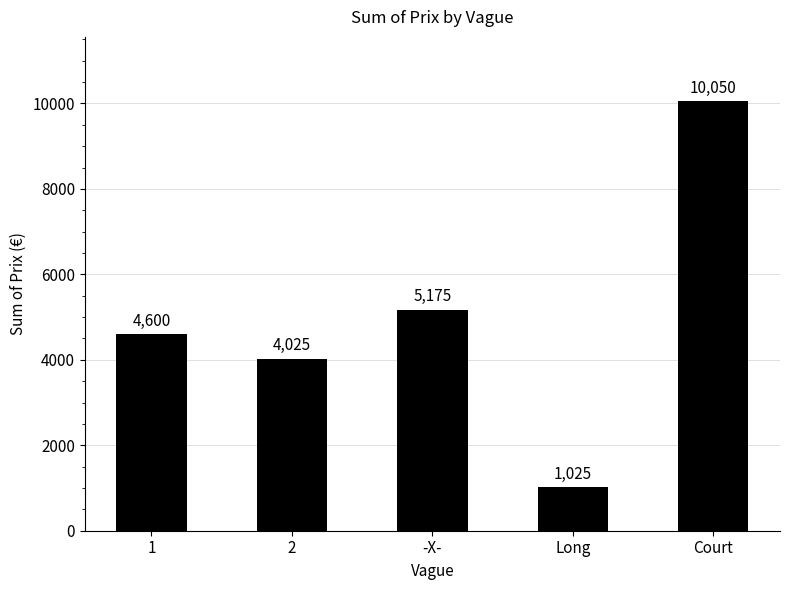

The chart shows a value of 2725 at -X-. True or false?

False